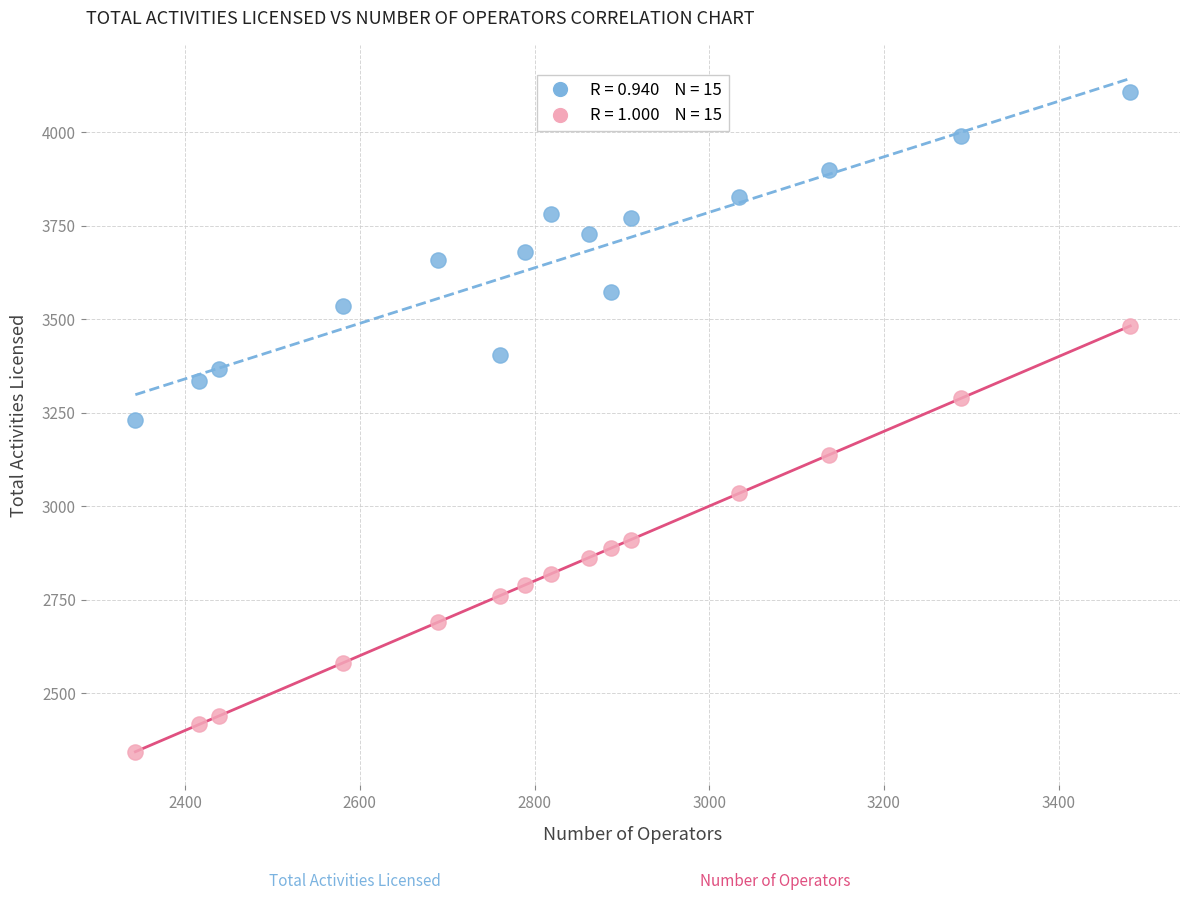

Across all data points, what is the range of Y values (max minus min)?

1765